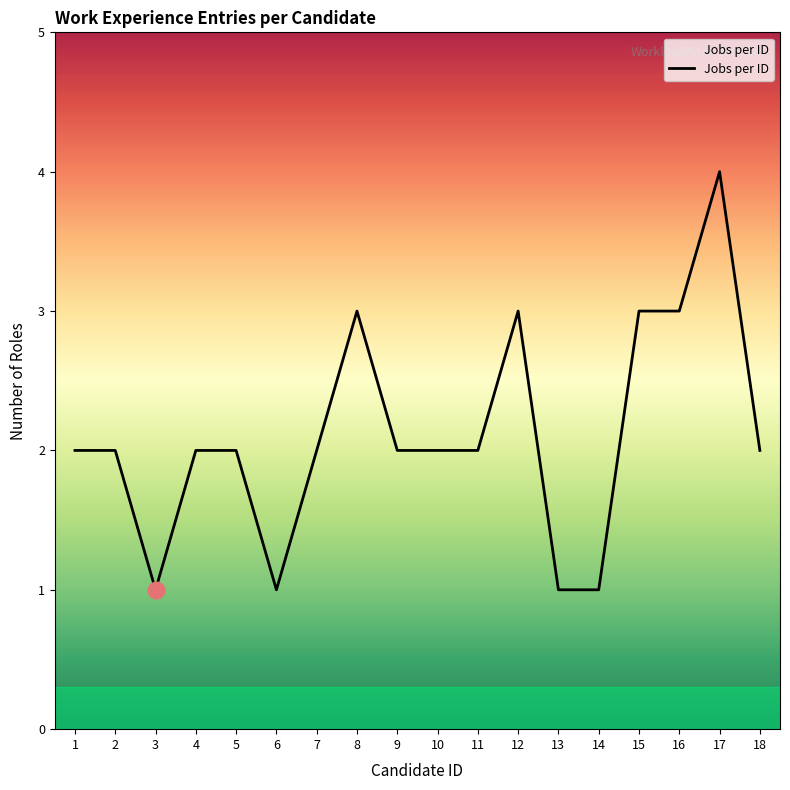

What is the difference between the maximum and minimum values?

3